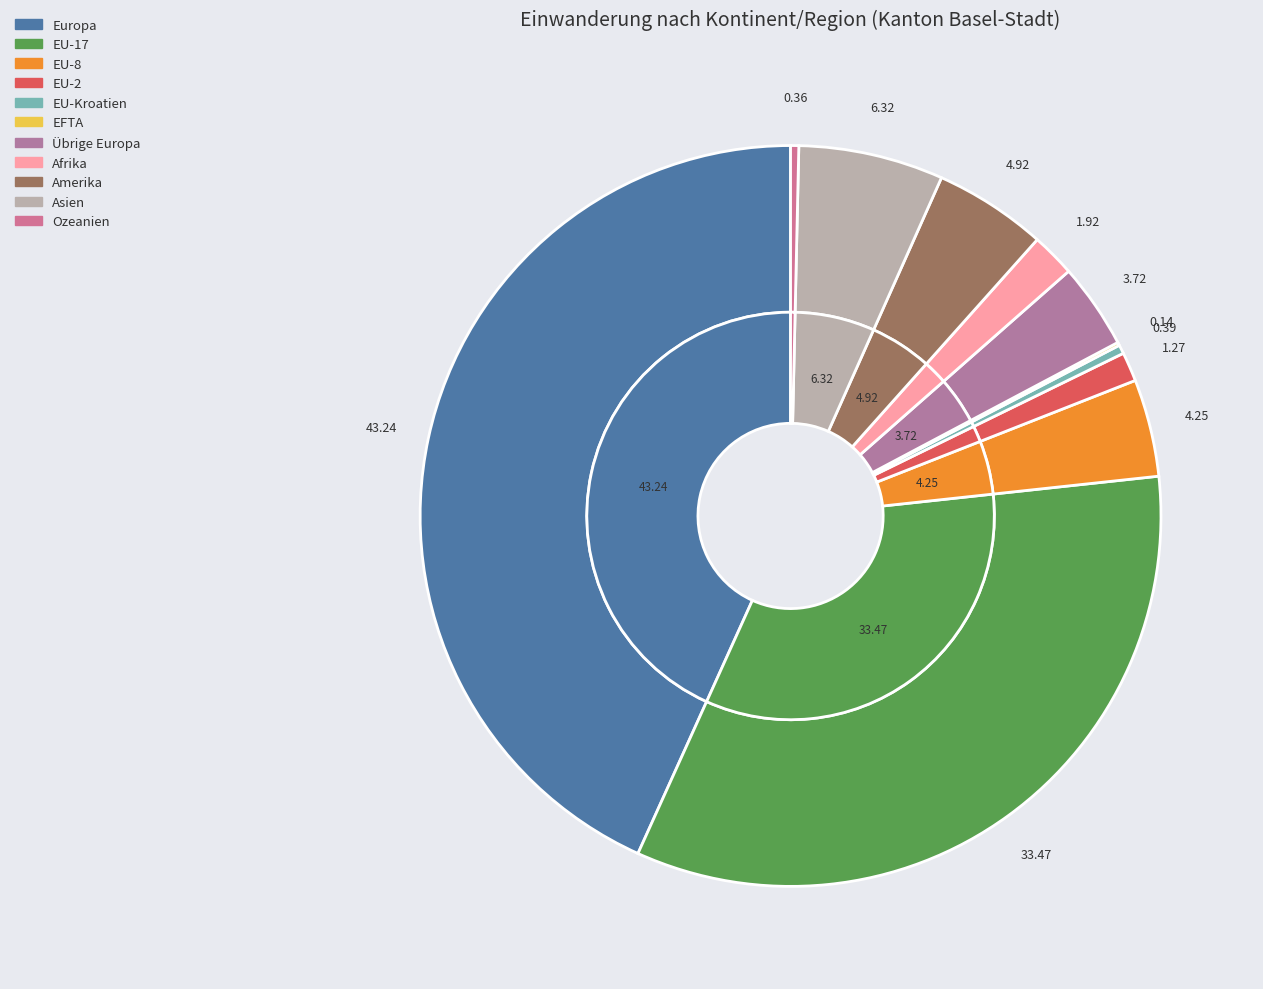

Is there a majority slice in this chart?

No